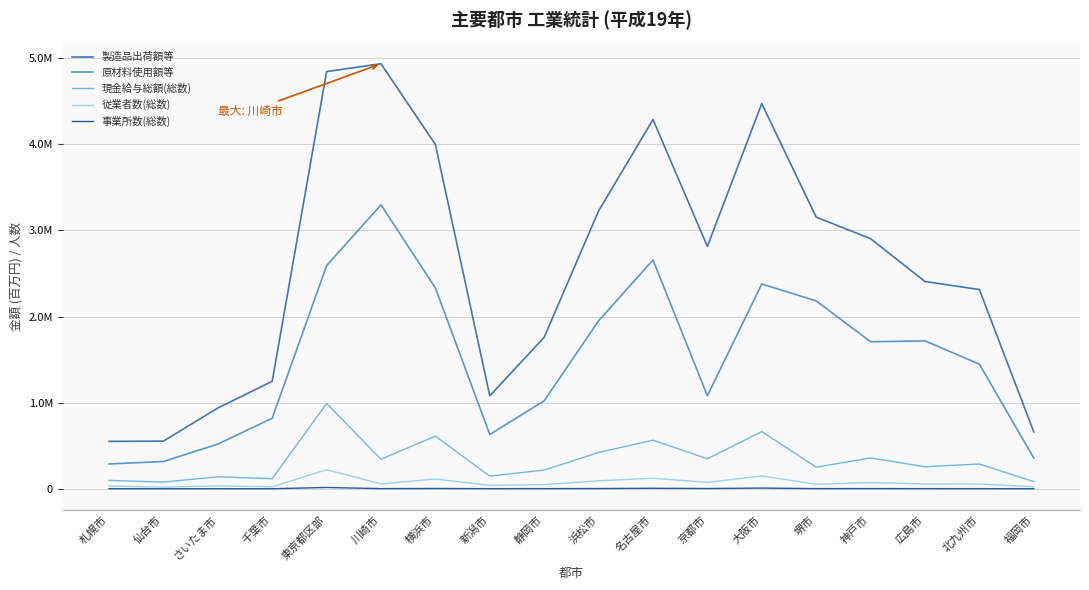

Read the 従業者数(総数) value at さいたま市, to the nearest 10.

33760